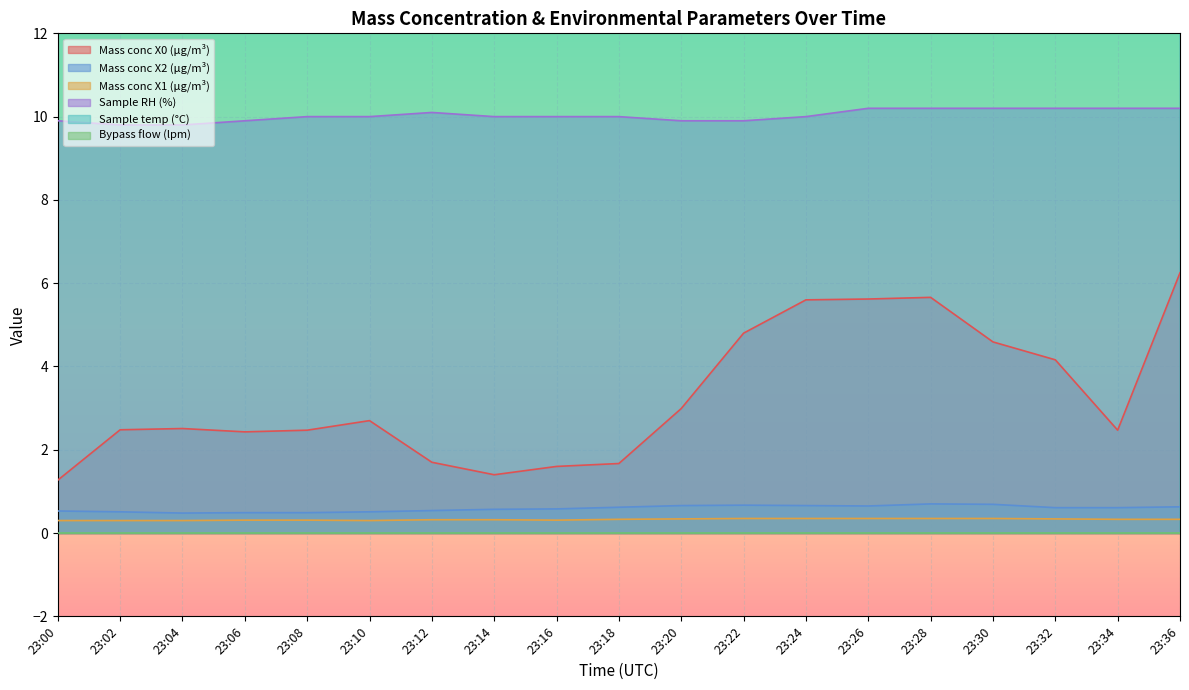

True or false: Sample temp (°C) and Sample RH (%) cross at least once.

False